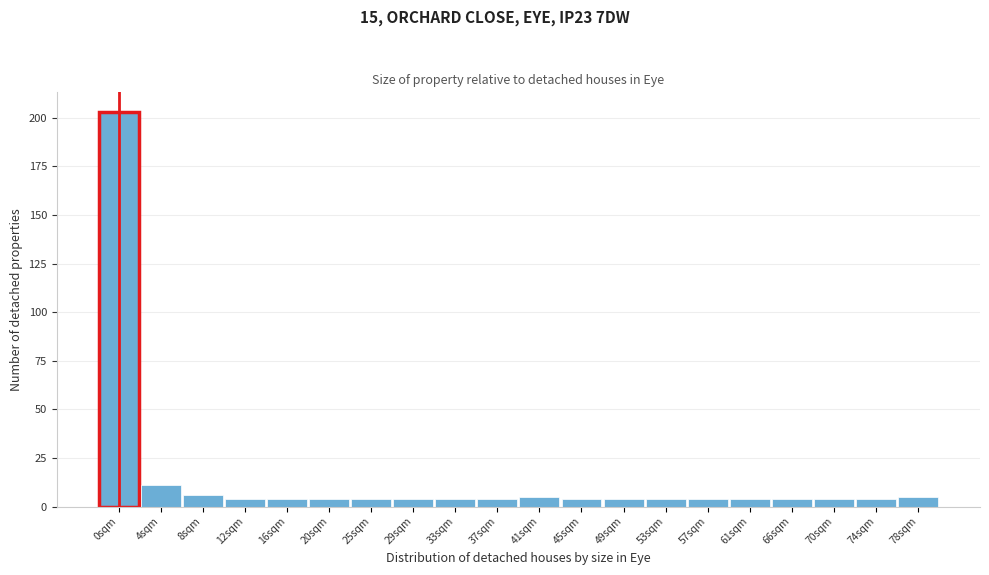

Reading left to right, transcribe all the data shown in this chart.

203	11	6	4	4	4	4	4	4	4	5	4	4	4	4	4	4	4	4	5